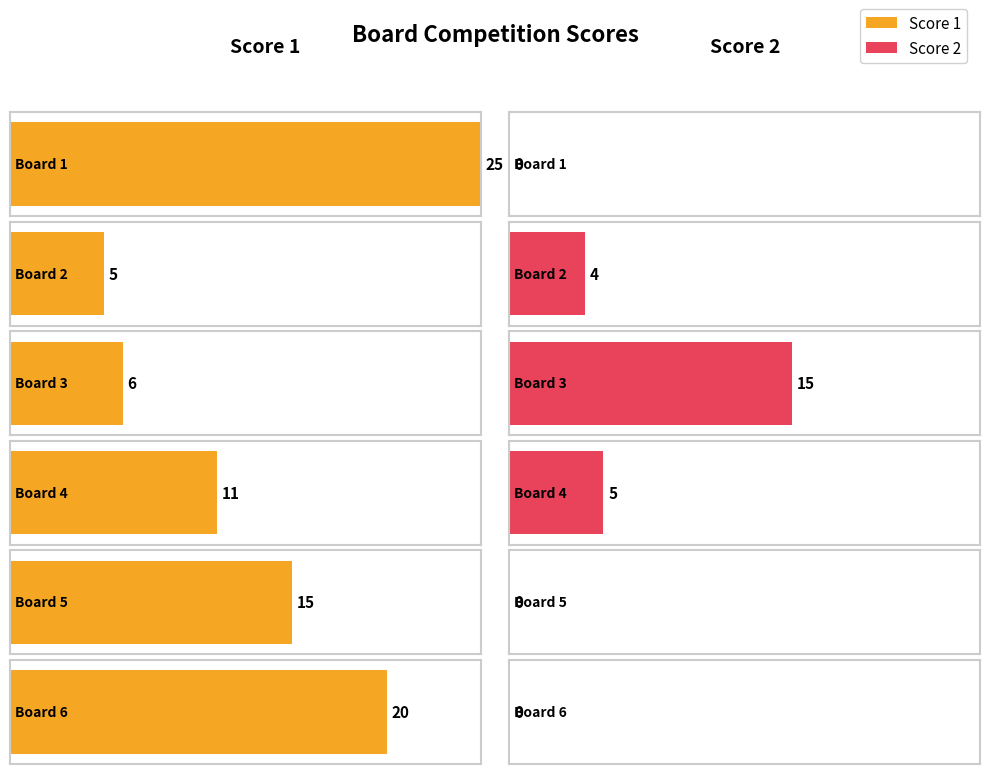

What are all the series names shown in the legend?

Score 1, Score 2